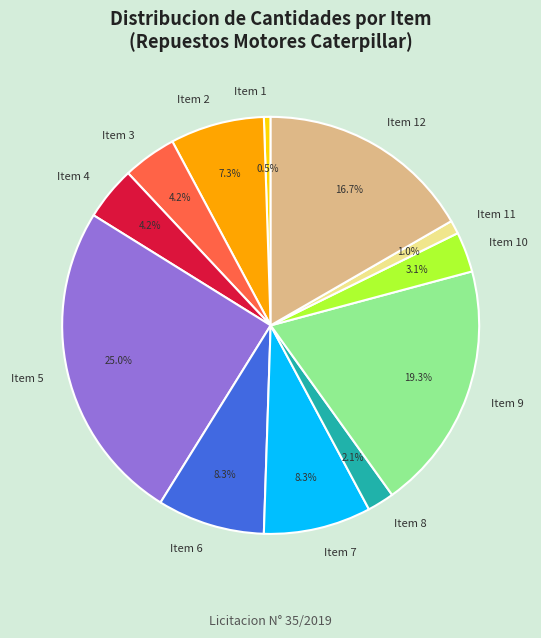

What percentage is NOT represented by Item 8?

97.9%